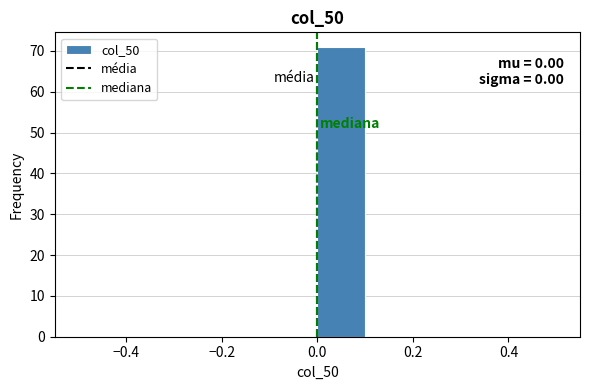

Which range on the x-axis has the tallest bar?

0.0 to 0.1